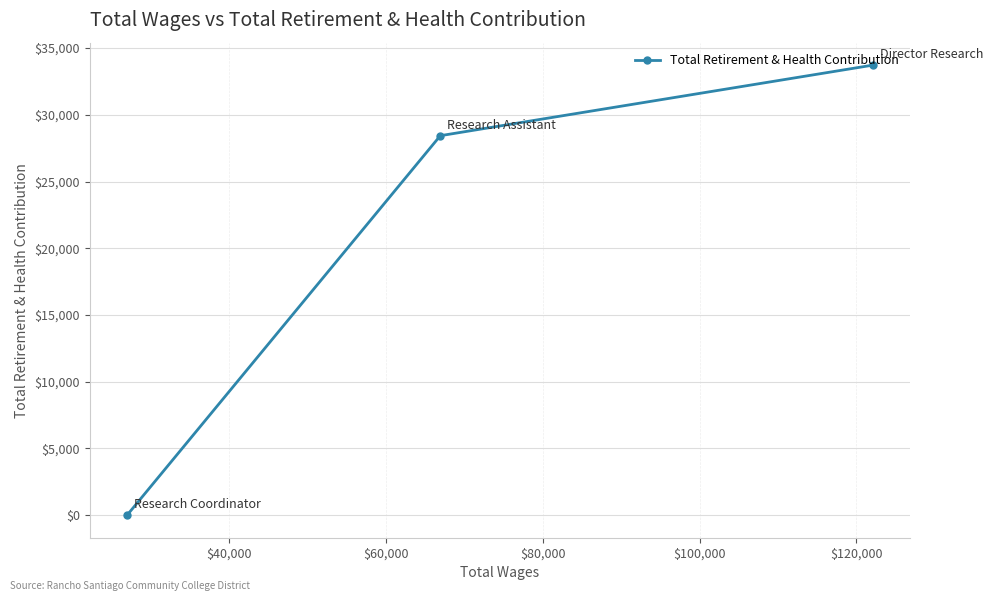

What is the maximum value shown in the chart?

33722